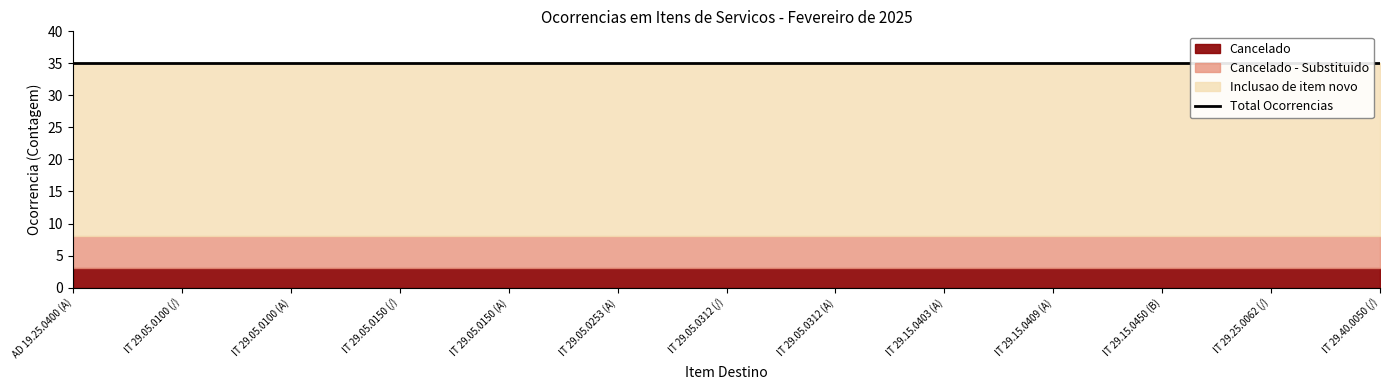

True or false: Cancelado - Substituido and Cancelado intersect in this chart.

False